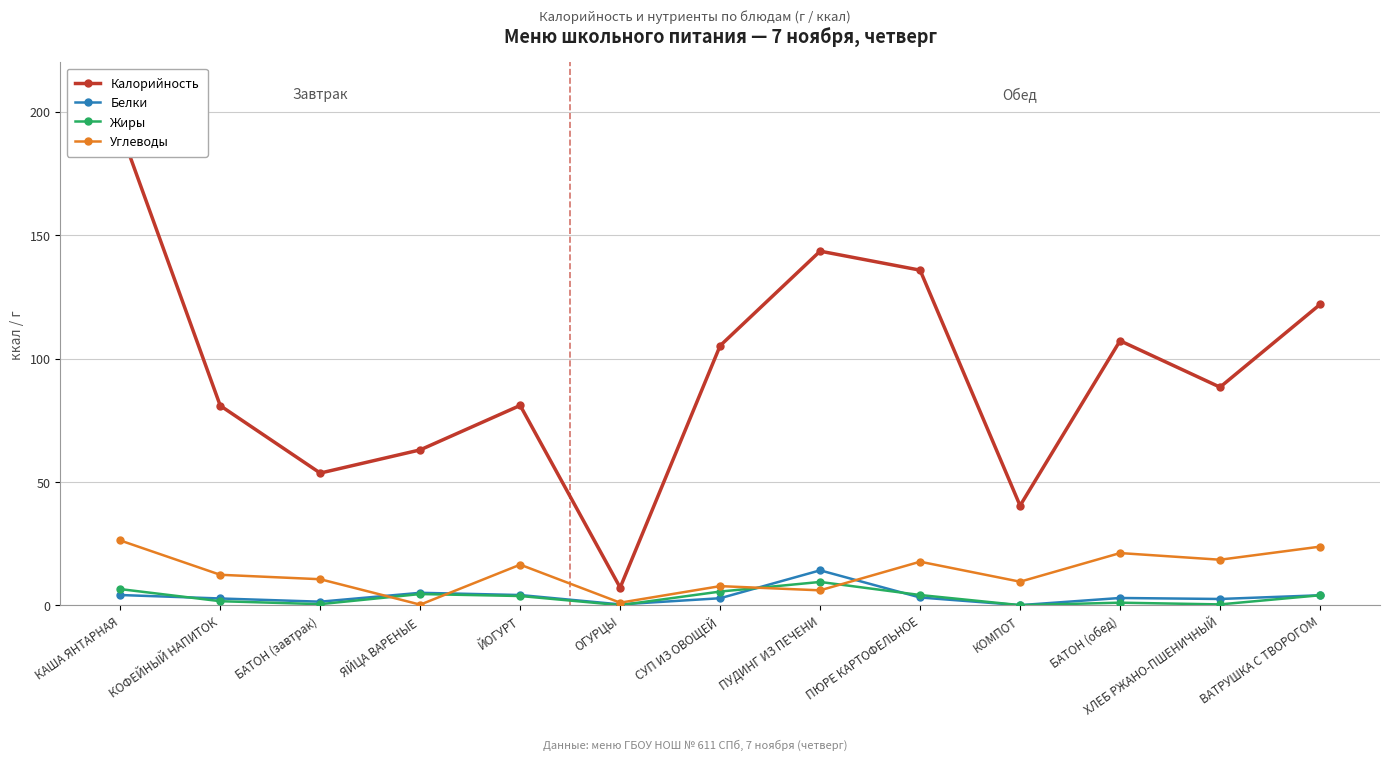

At which category is the sum across all series the highest?

КАША ЯНТАРНАЯ